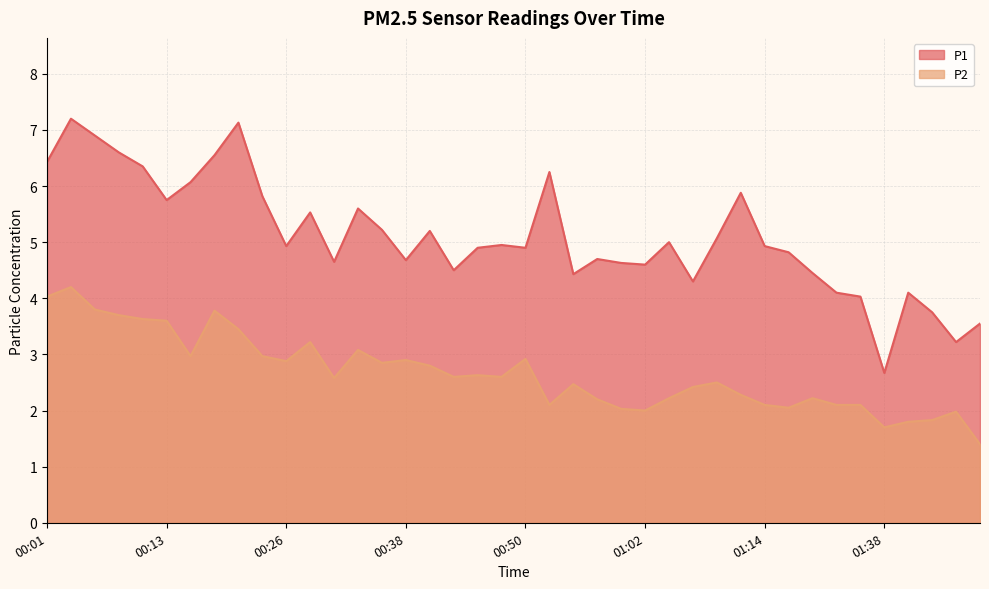

The value of P2 at 00:26 is 3.7. True or false?

False